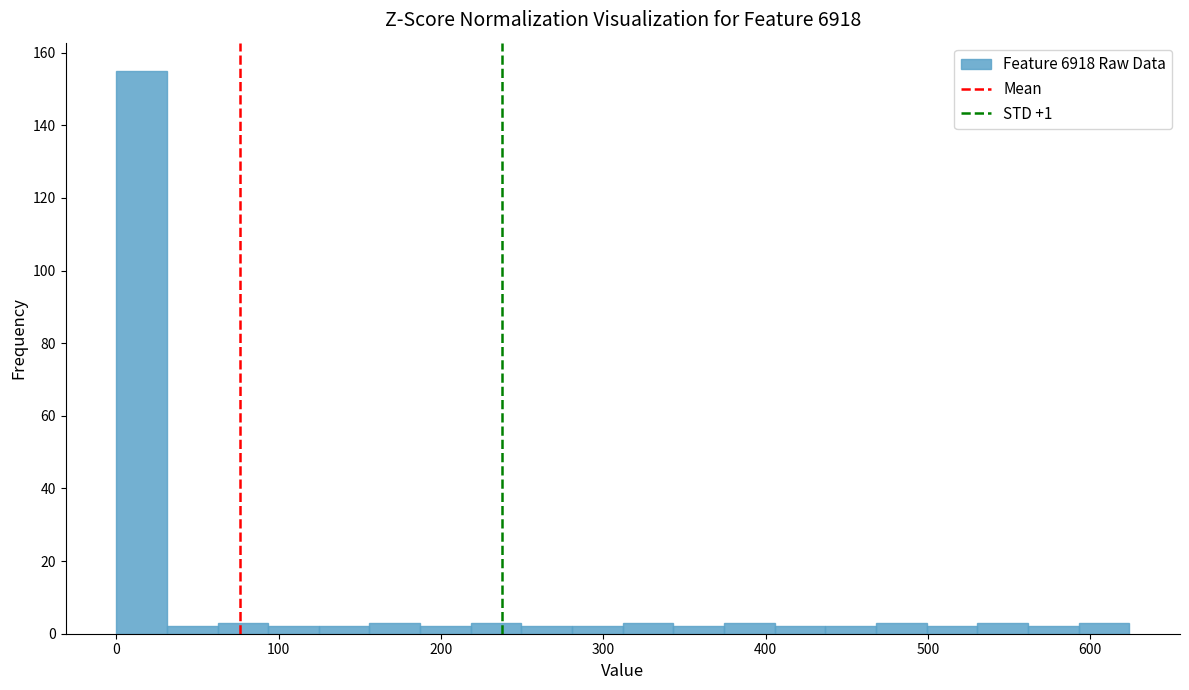

Around what value on the x-axis is the tallest bar? Give the approximate position of its centre, as read against the axis.

20